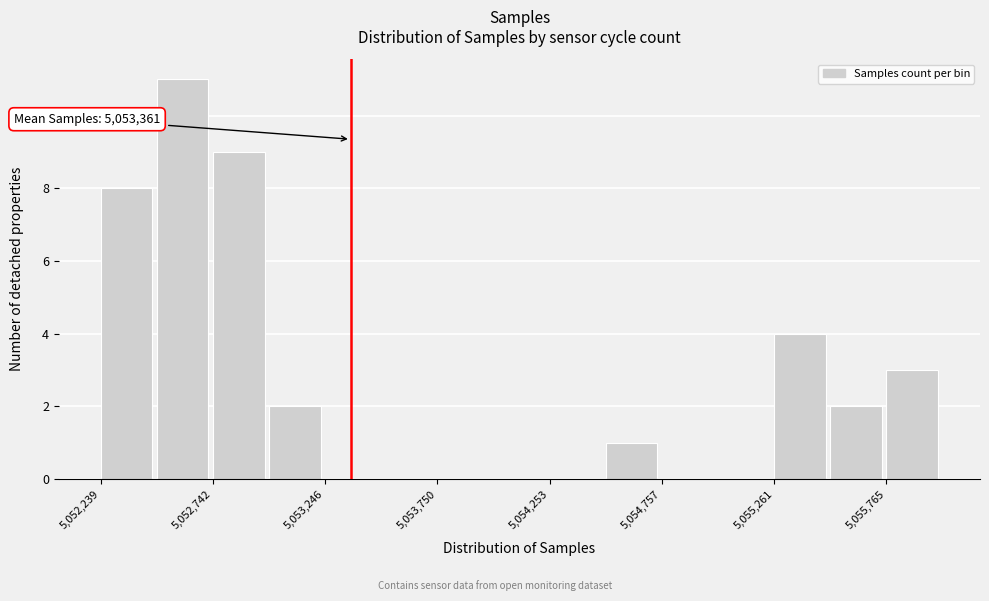

Around what value on the x-axis is the tallest bar? Give the approximate position of its centre, as read against the axis.

5052600